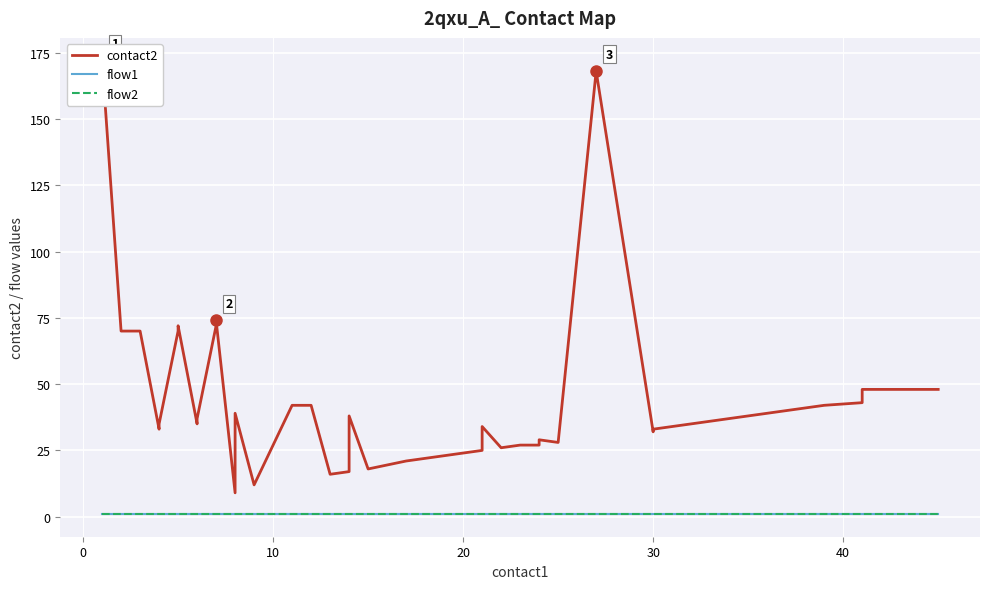

True or false: flow1 and contact2 intersect in this chart.

False